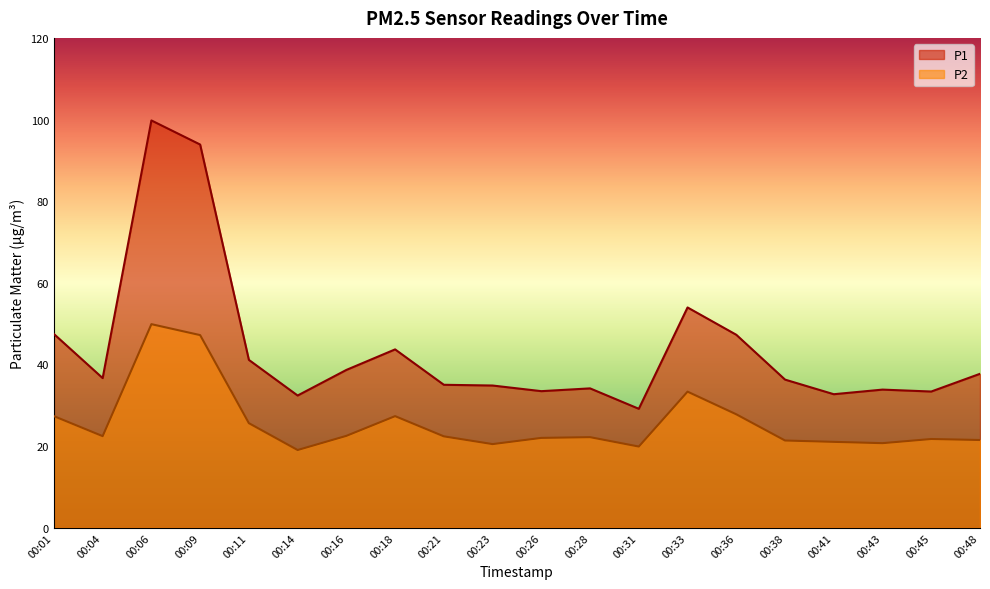

True or false: P1 and P2 cross at least once.

False